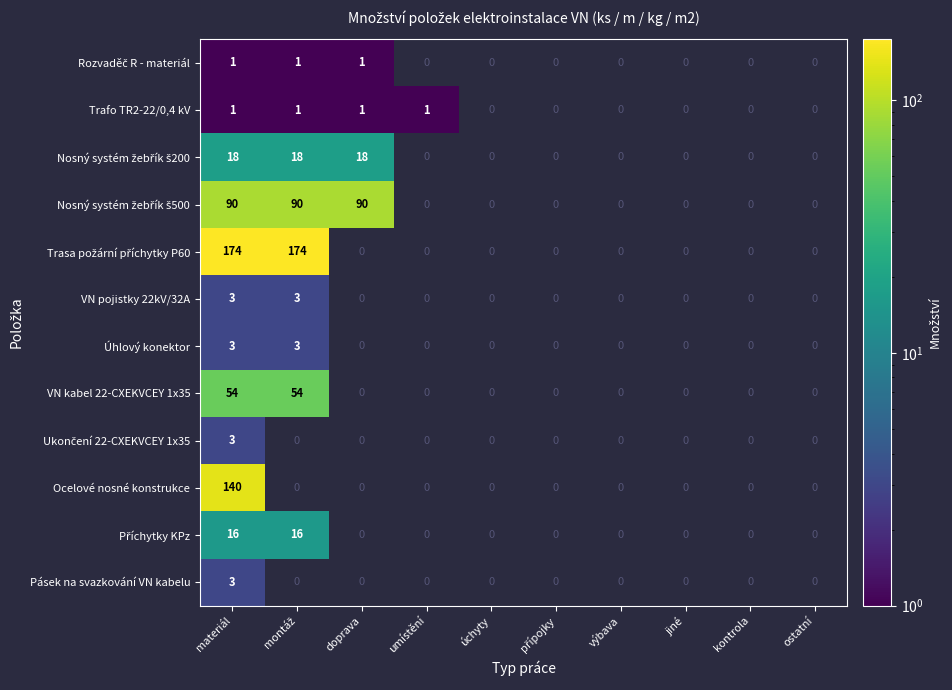

How many positive values does the Úhlový konektor series have?

2